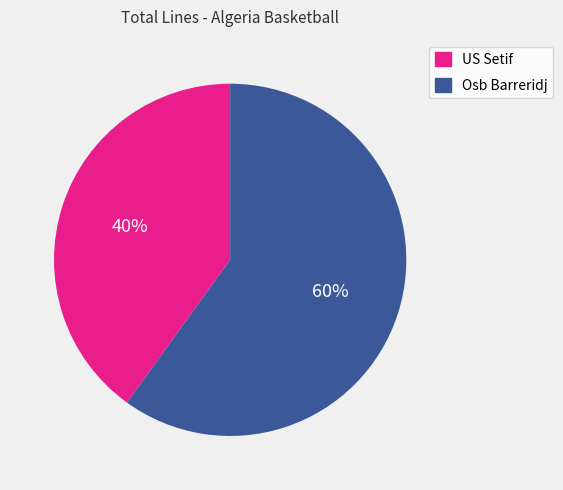

How many slices are in this pie chart?

2